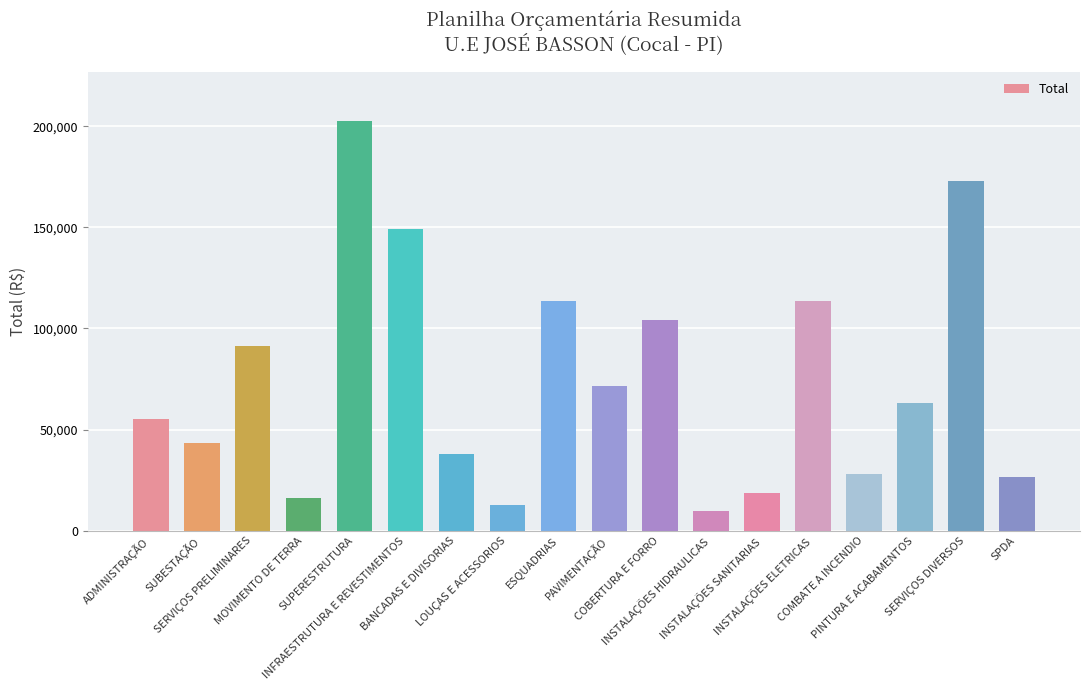

What is the value of the 14th bar from the left?

113466.5